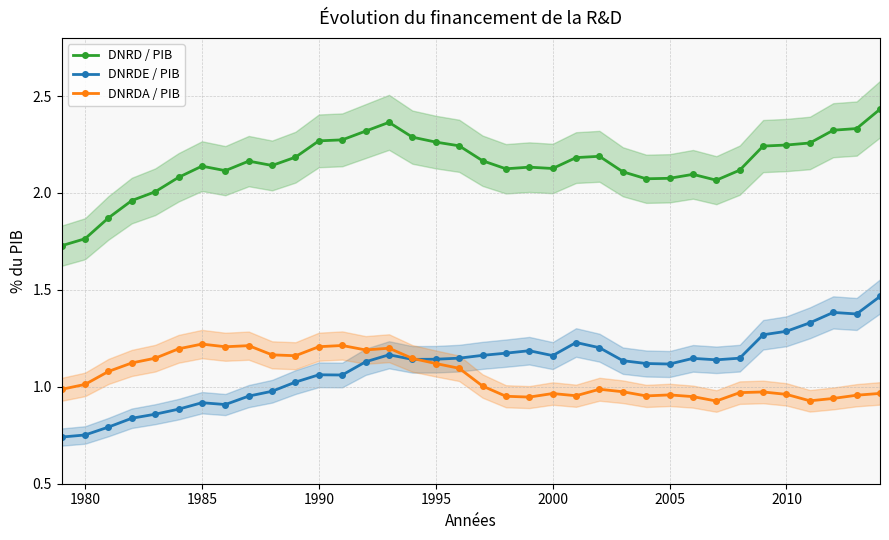

What is the difference between the second highest and minimum values in the DNRDE / PIB series?

0.6